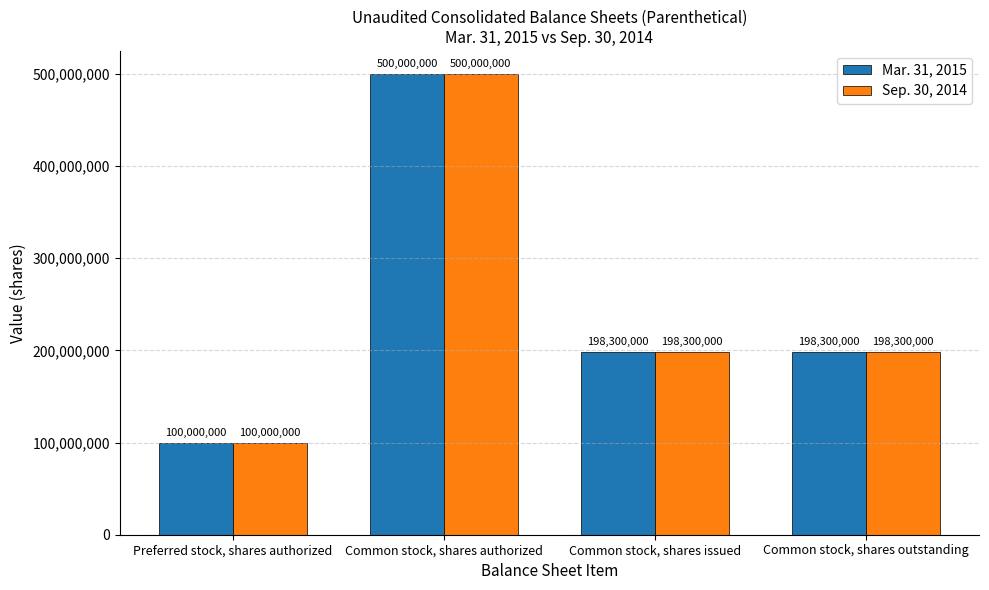

What is the label of the 2nd bar from the right?

Common stock, shares issued